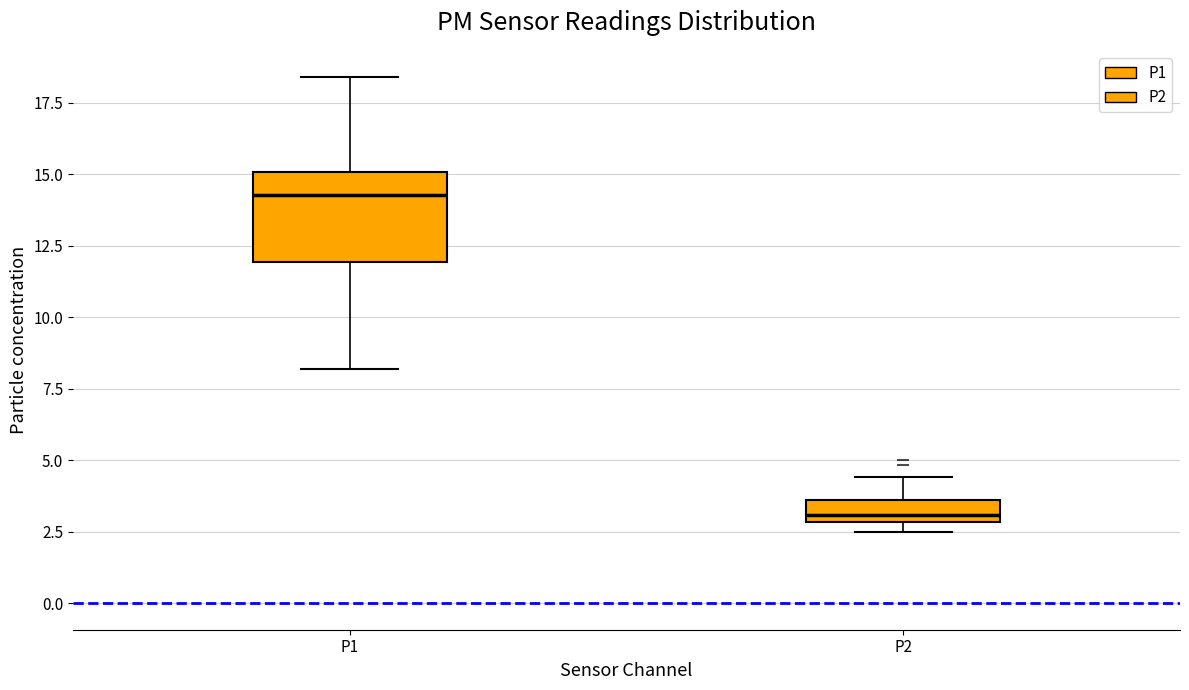

Which box is the tallest, from its lower edge to its upper edge?

P1